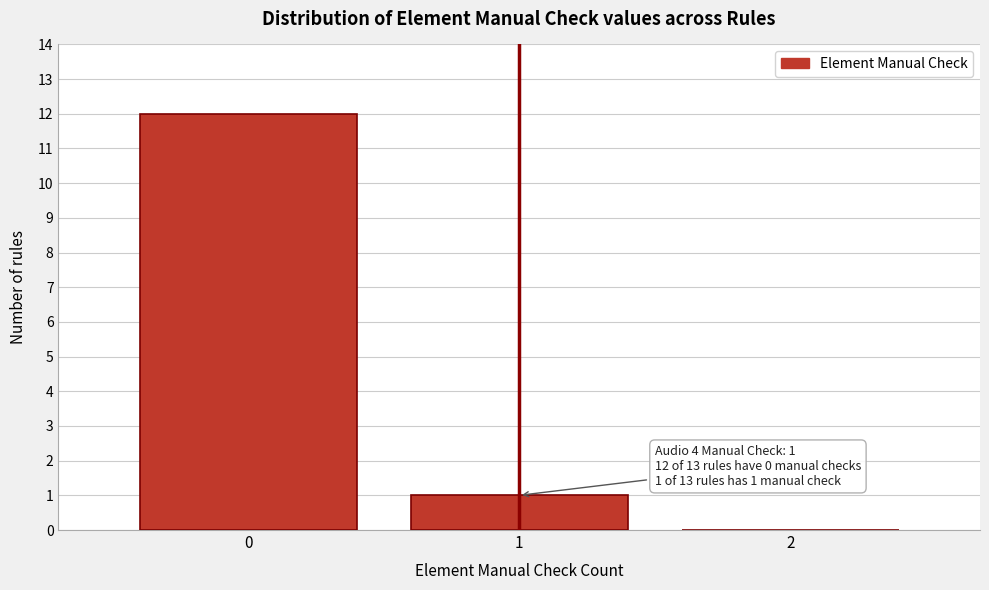

Over which range of the x-axis is the bar tallest?

-0.5 to 0.5